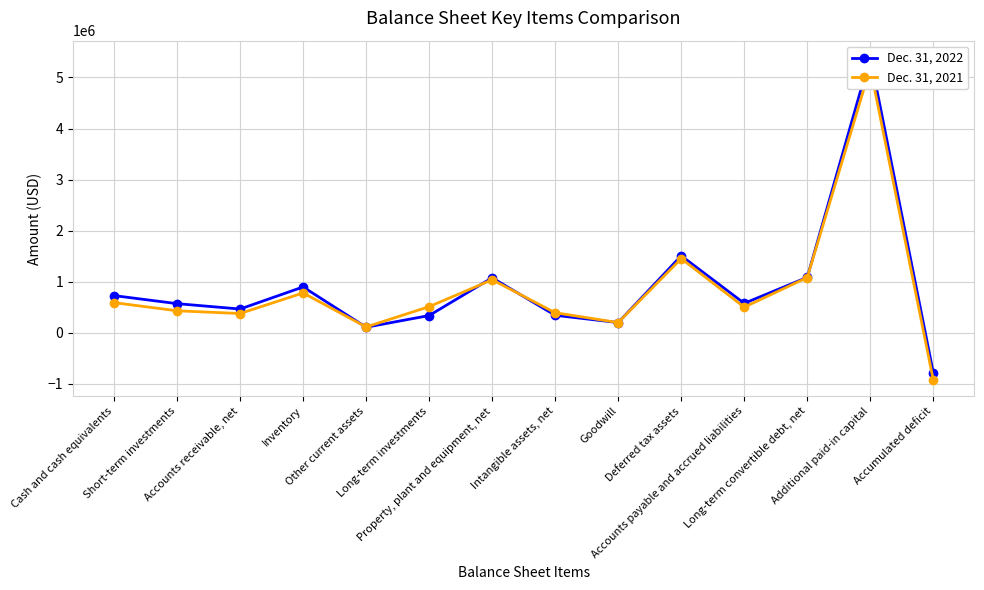

What position from the left is Deferred tax assets?

10